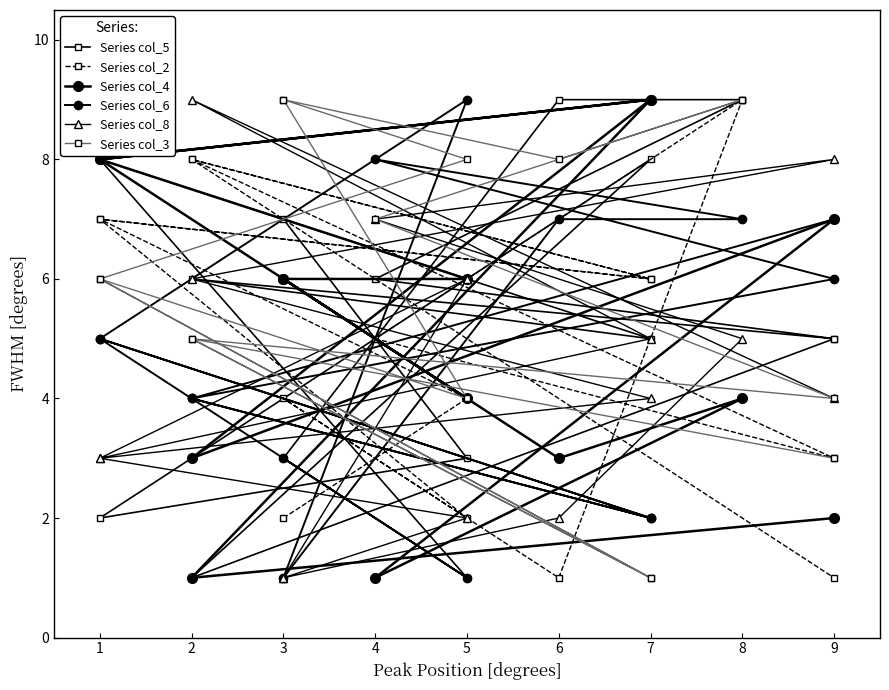

True or false: Series col_2 has a value of 5 at 2.

False